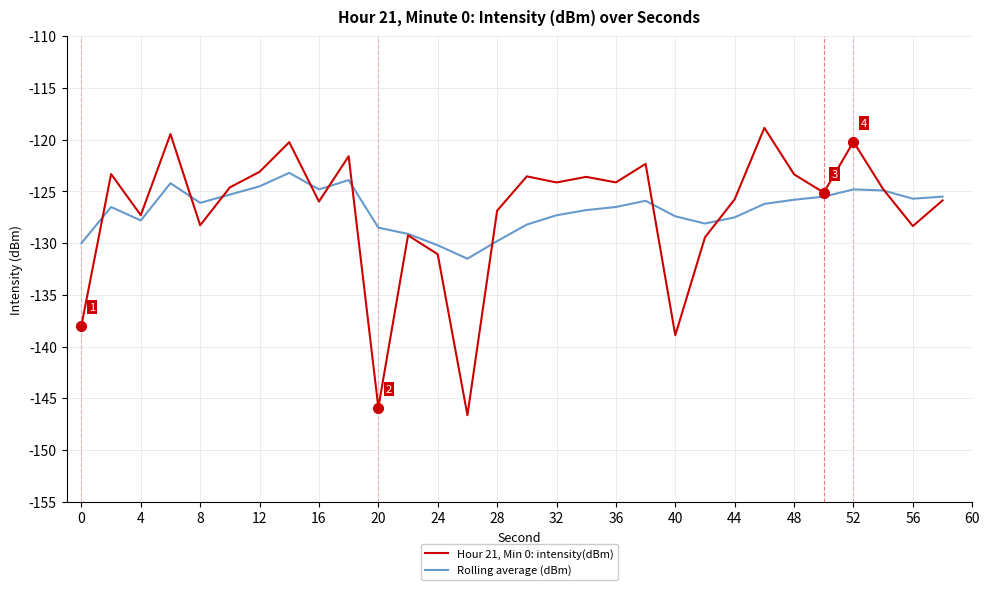

List the series in order of their overall mean, lowest first.

Hour 21, Min 0: intensity(dBm), Rolling average (dBm)